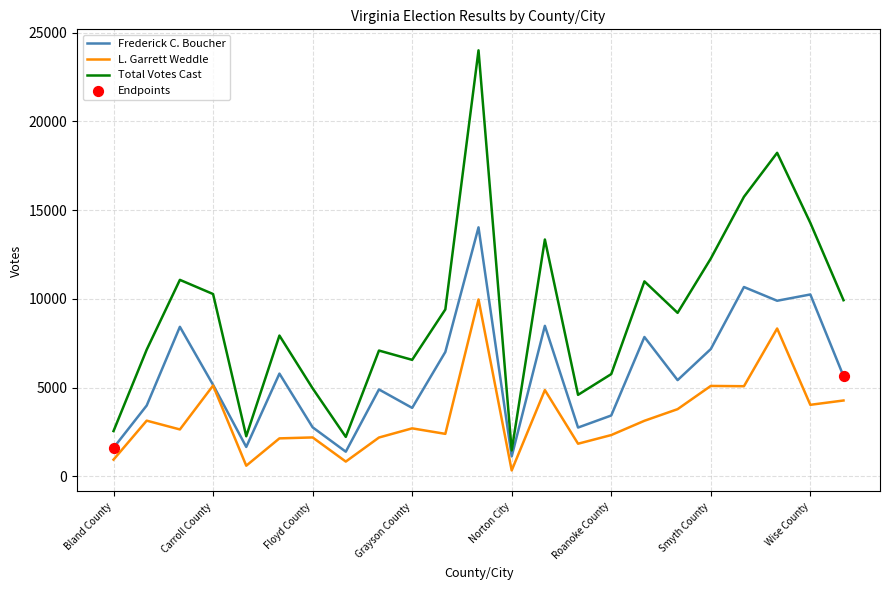

True or false: L. Garrett Weddle and Total Votes Cast cross at least once.

False